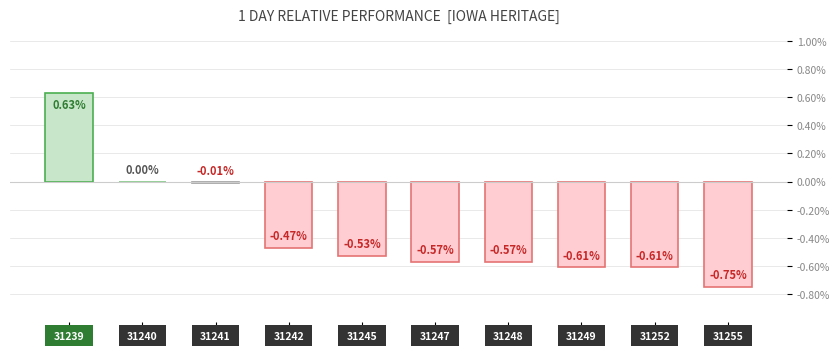

Are the bars horizontal?

No